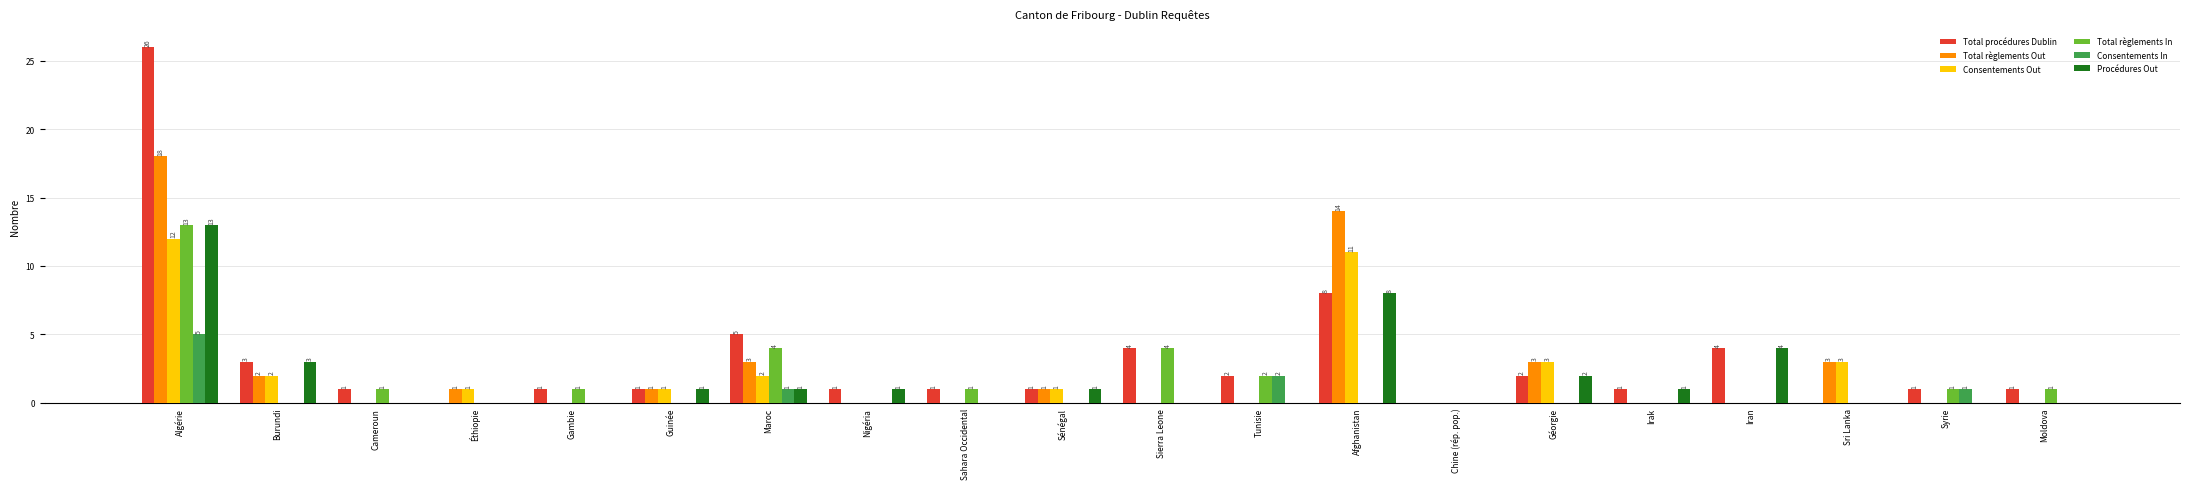

Reading right to left, what are all the values shown in this chart?

Total procédures Dublin: 1	1	0	4	1	2	0	8	2	4	1	1	1	5	1	1	0	1	3	26
Total règlements Out: 0	0	3	0	0	3	0	14	0	0	1	0	0	3	1	0	1	0	2	18
Consentements Out: 0	0	3	0	0	3	0	11	0	0	1	0	0	2	1	0	1	0	2	12
Total règlements In: 1	1	0	0	0	0	0	0	2	4	0	1	0	4	0	1	0	1	0	13
Consentements In: 0	1	0	0	0	0	0	0	2	0	0	0	0	1	0	0	0	0	0	5
Procédures Out: 0	0	0	4	1	2	0	8	0	0	1	0	1	1	1	0	0	0	3	13